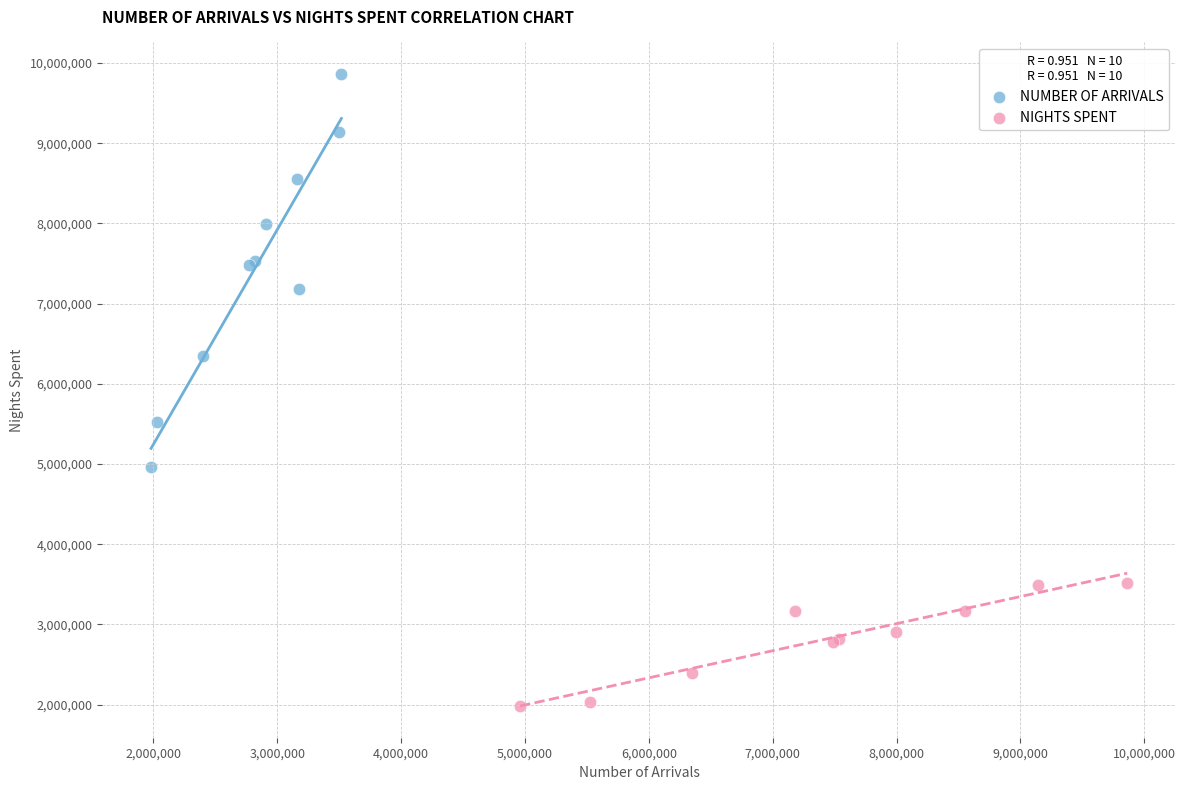

Which series contains the highest Y value?

NUMBER OF ARRIVALS